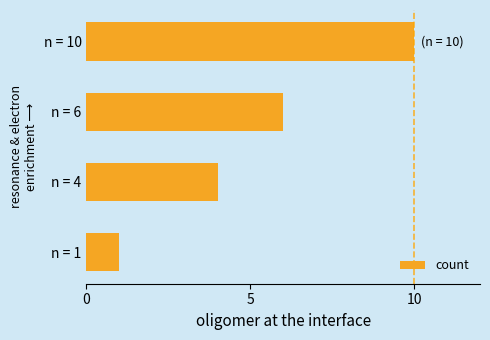

Which label corresponds to the largest value in the chart?

n = 10